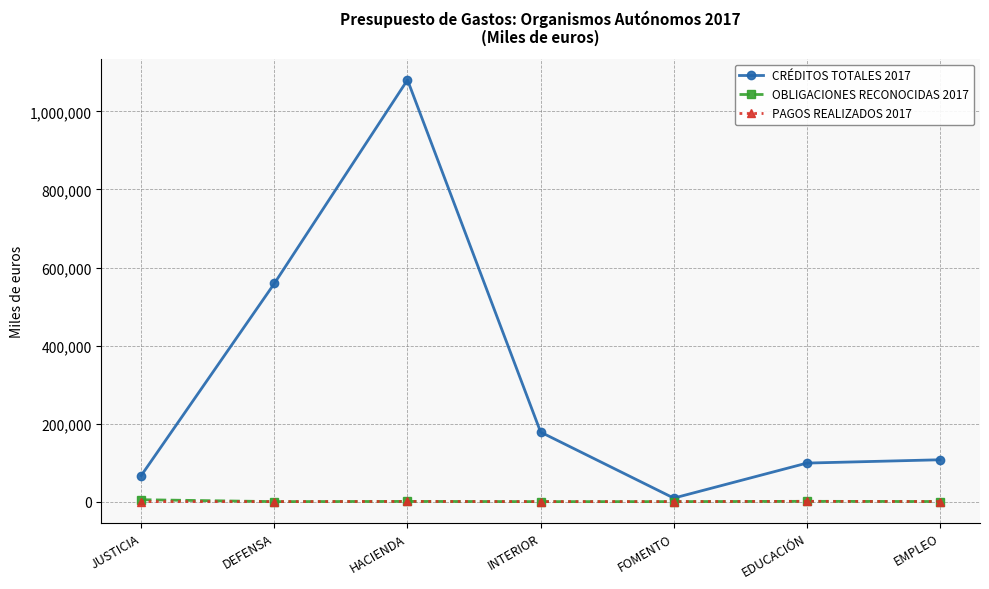

Which series has the widest spread of values?

CRÉDITOS TOTALES 2017